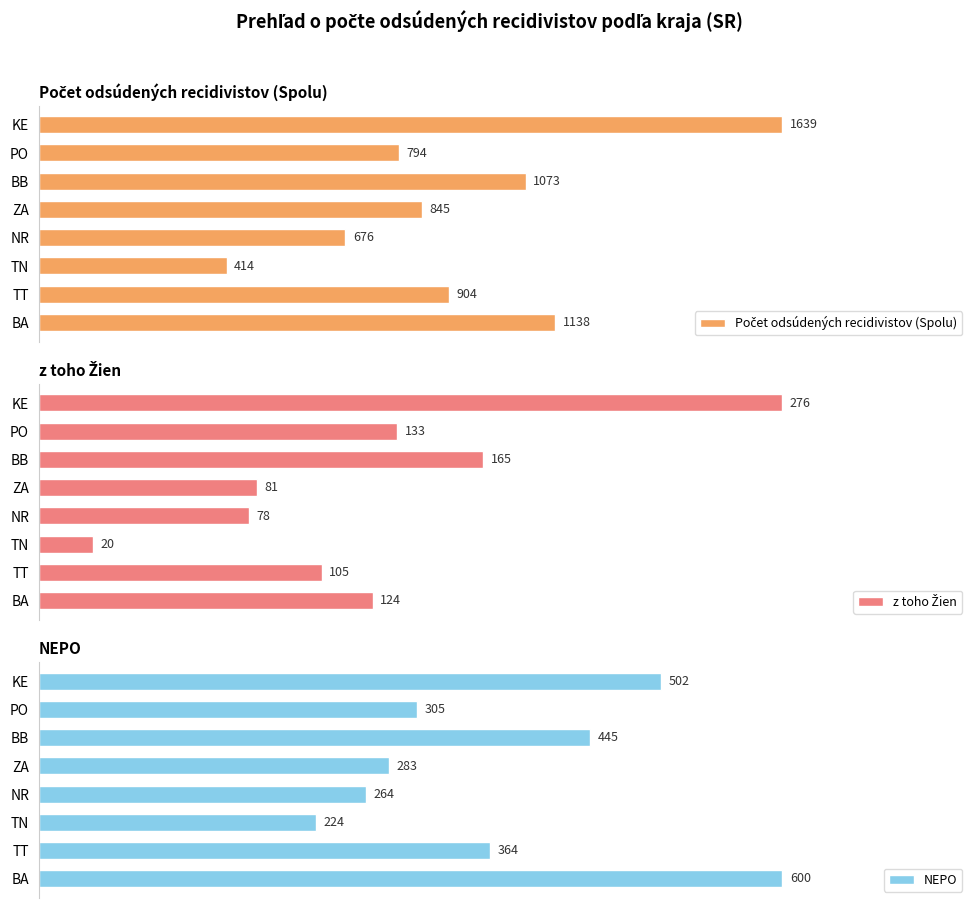

Where is NEPO nearest to the value 412?

BB